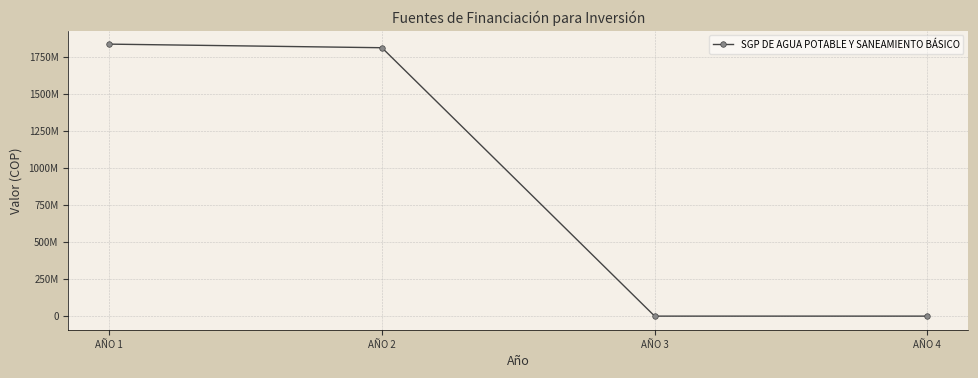

Does the chart have visible grid lines?

Yes